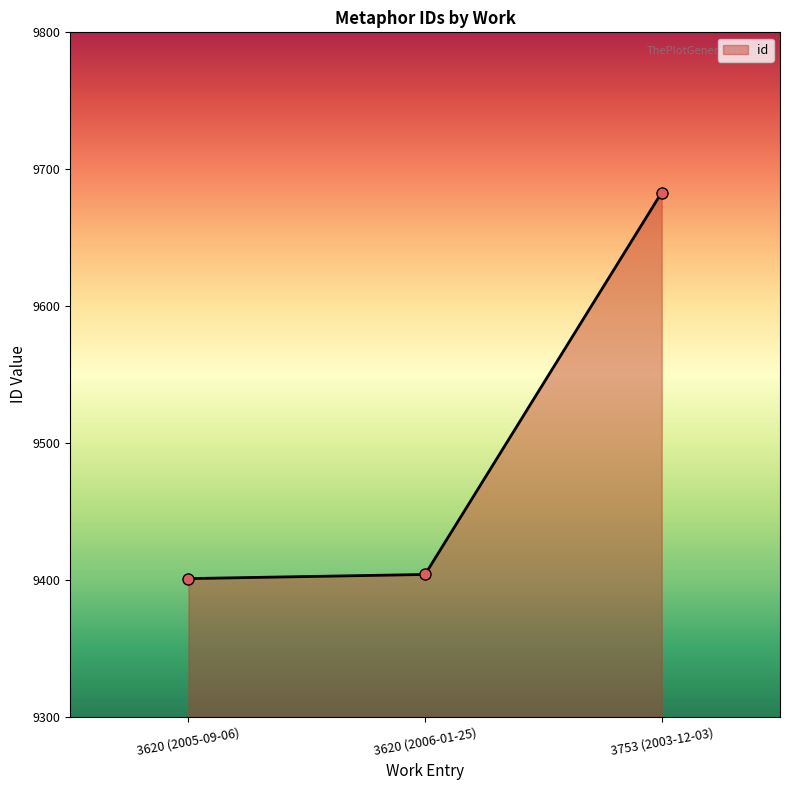

Does the chart display data point markers on the line(s)?

Yes